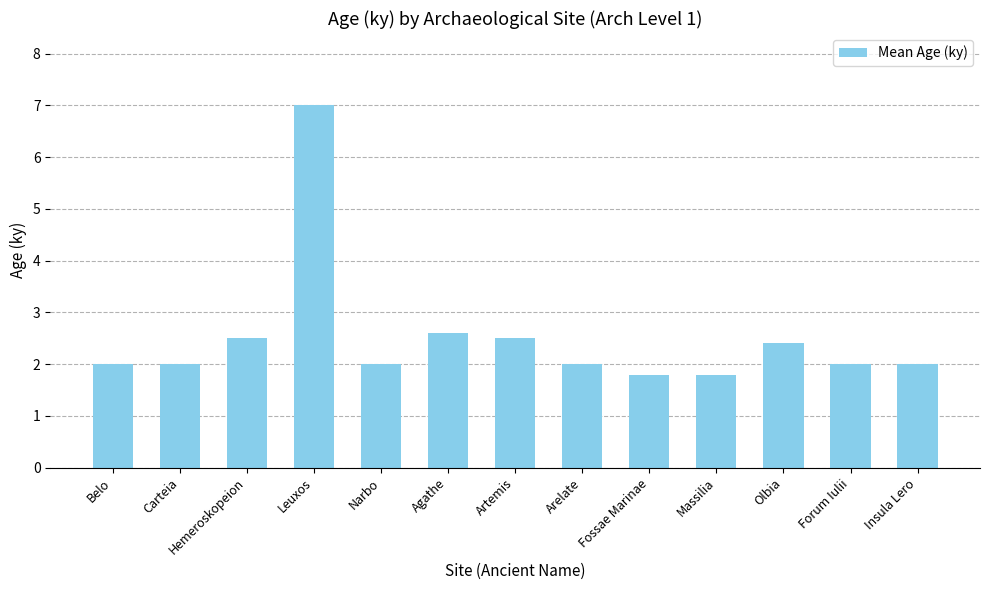

Which label corresponds to the largest value in the chart?

Leuxos